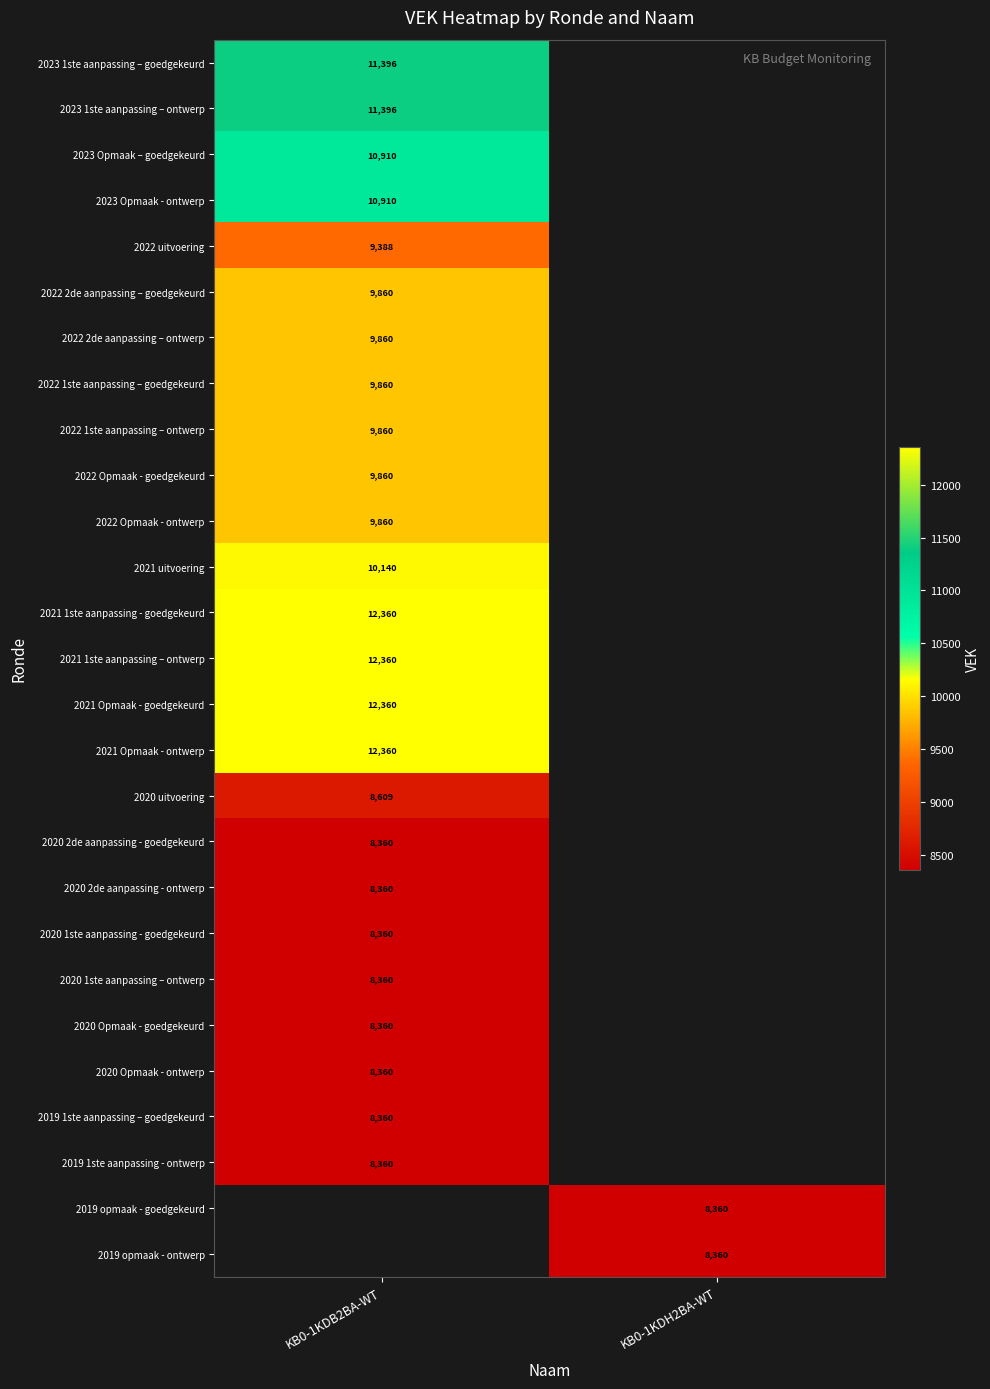

The 2020 Opmaak - ontwerp series shows 3797 at KB0-1KDB2BA-WT. True or false?

False